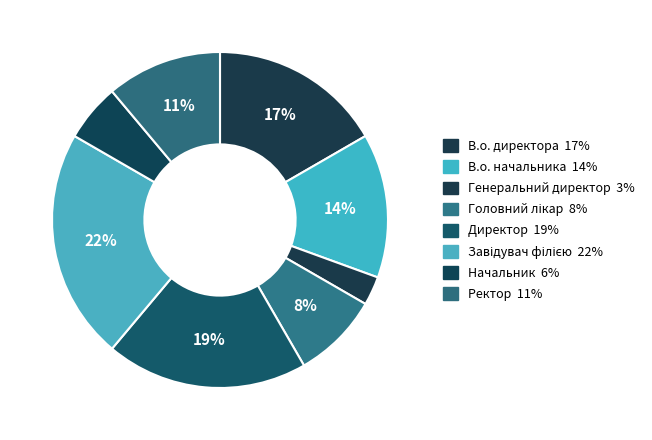

Is the sum of В.о. начальника and Головний лікар greater than half?

No